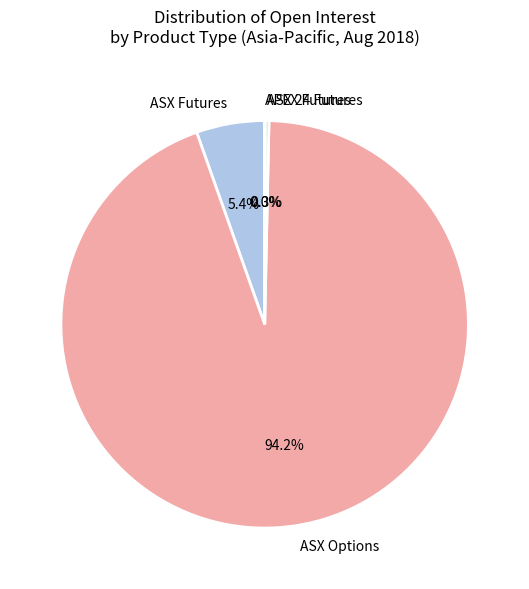

To the nearest percent, what is the average slice percentage?

25%